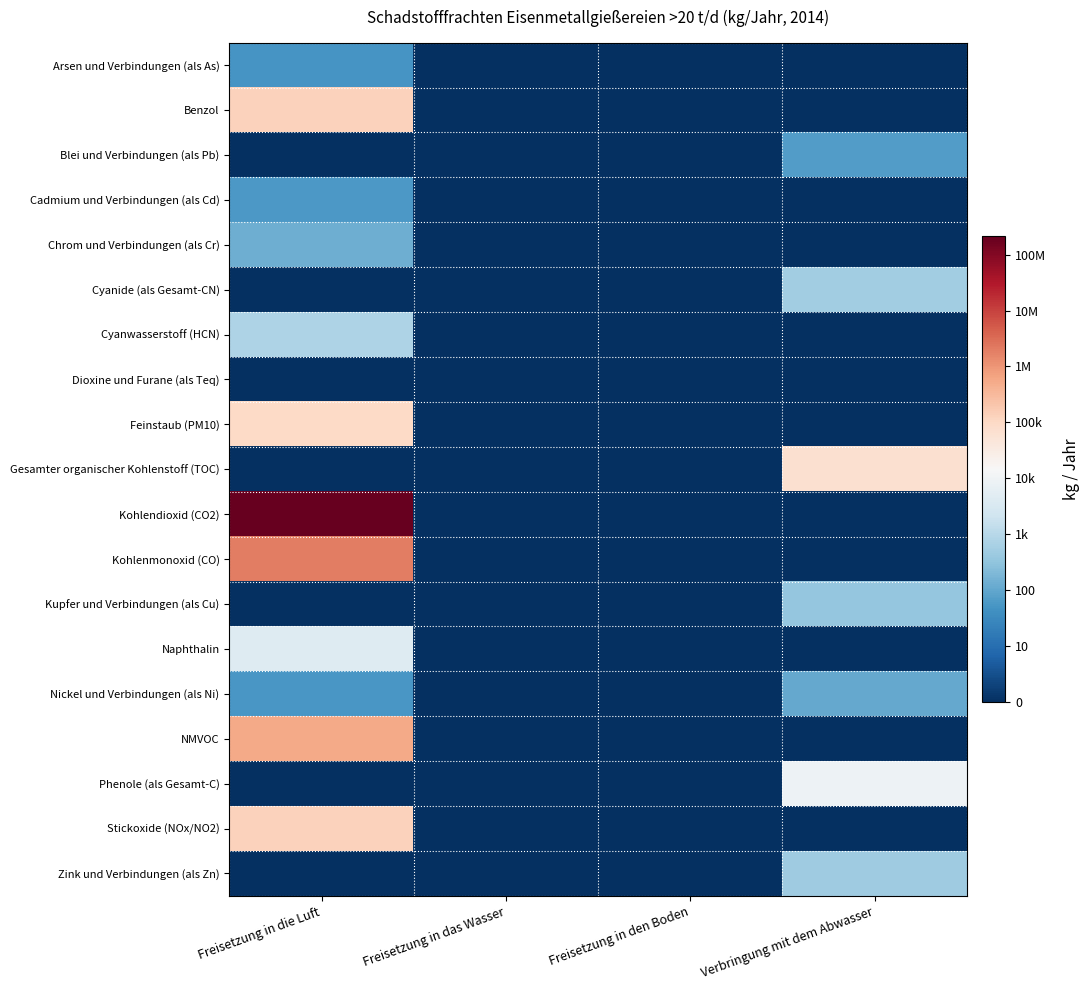

Which has a higher value, Freisetzung in die Luft or Freisetzung in den Boden?

Freisetzung in die Luft